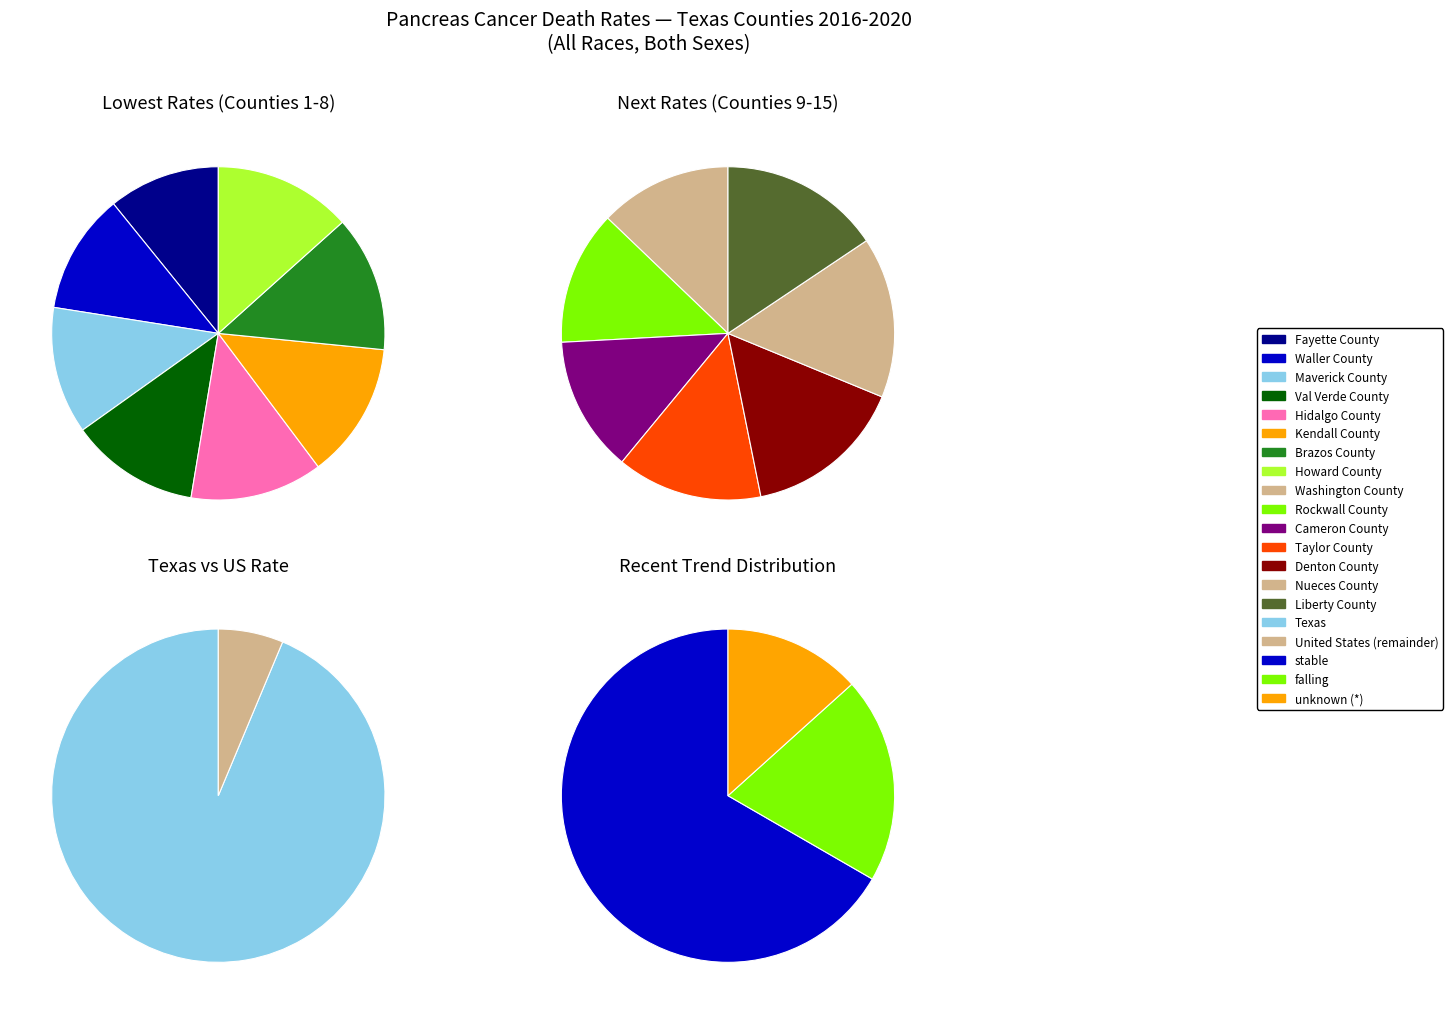

True or false: Brazos County accounts for 14% of the total.

False